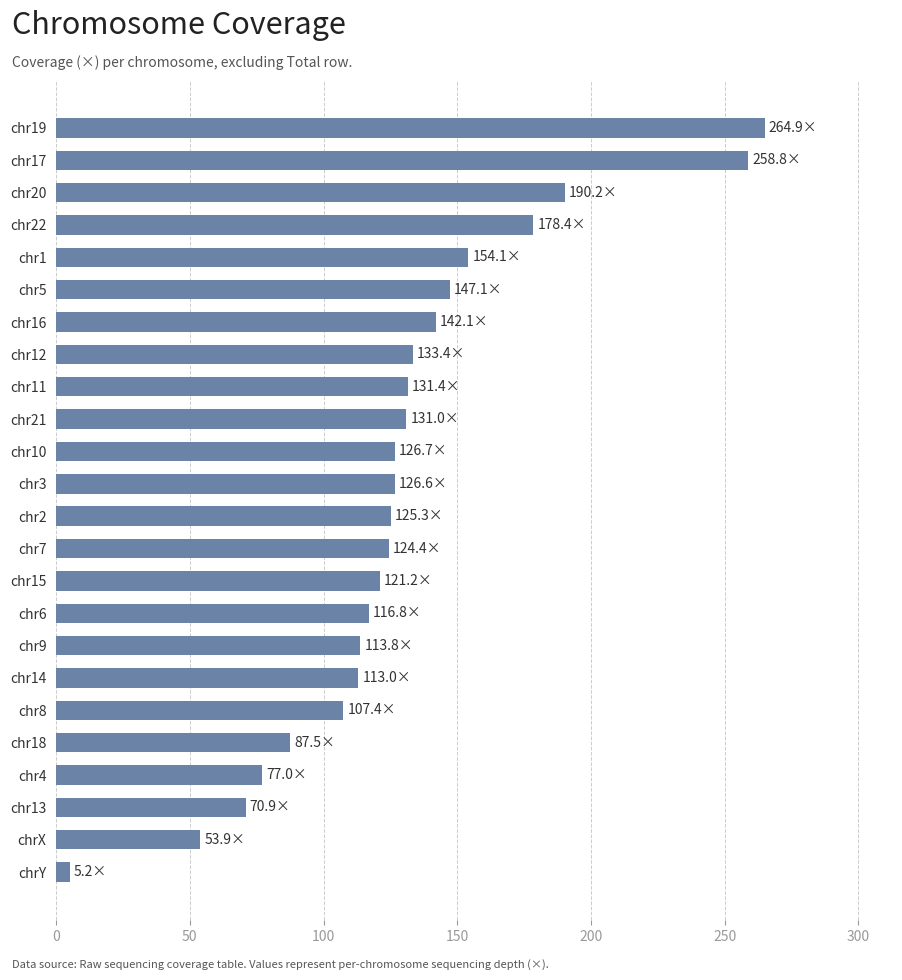

How many data points does each series have?

24